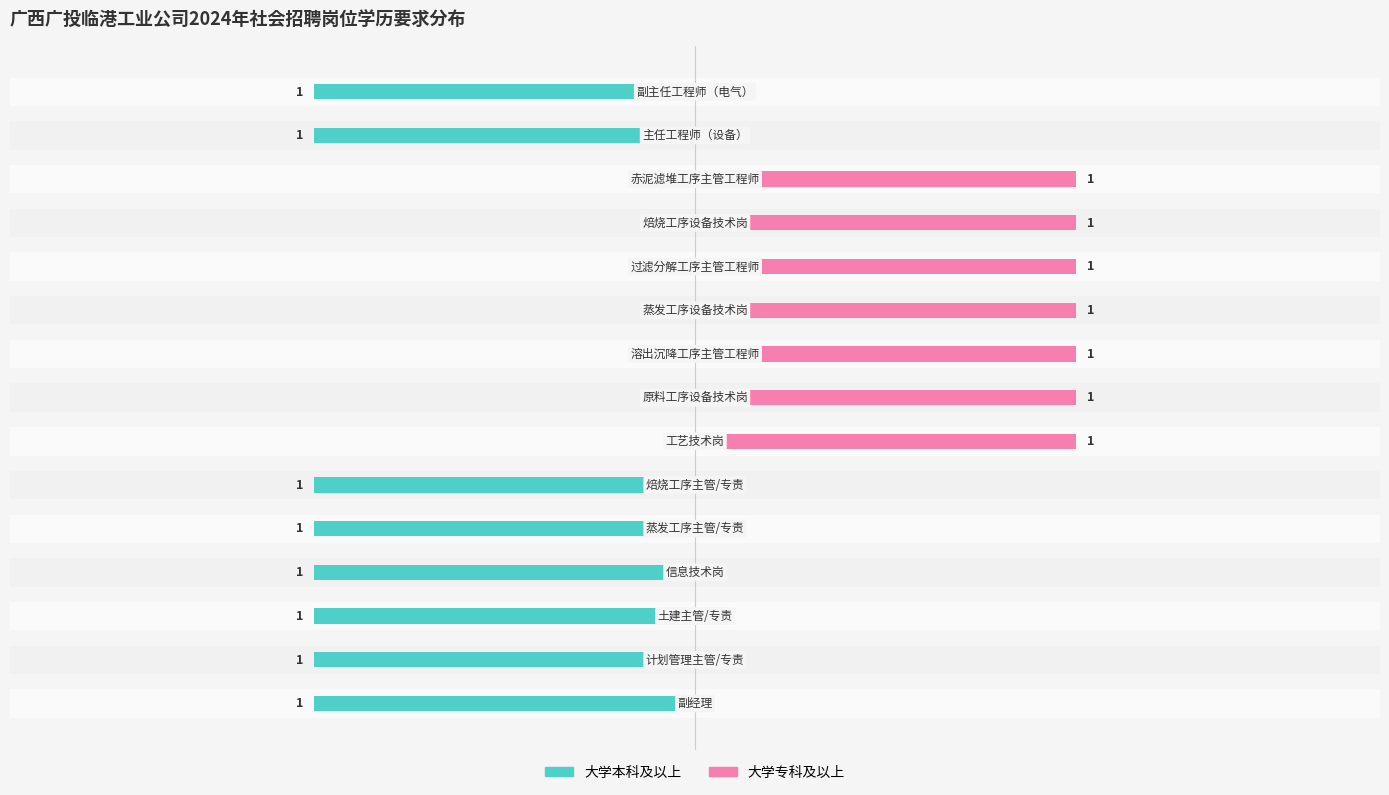

What is the difference between the 大学专科及以上 values at 9 and −2.0?

1